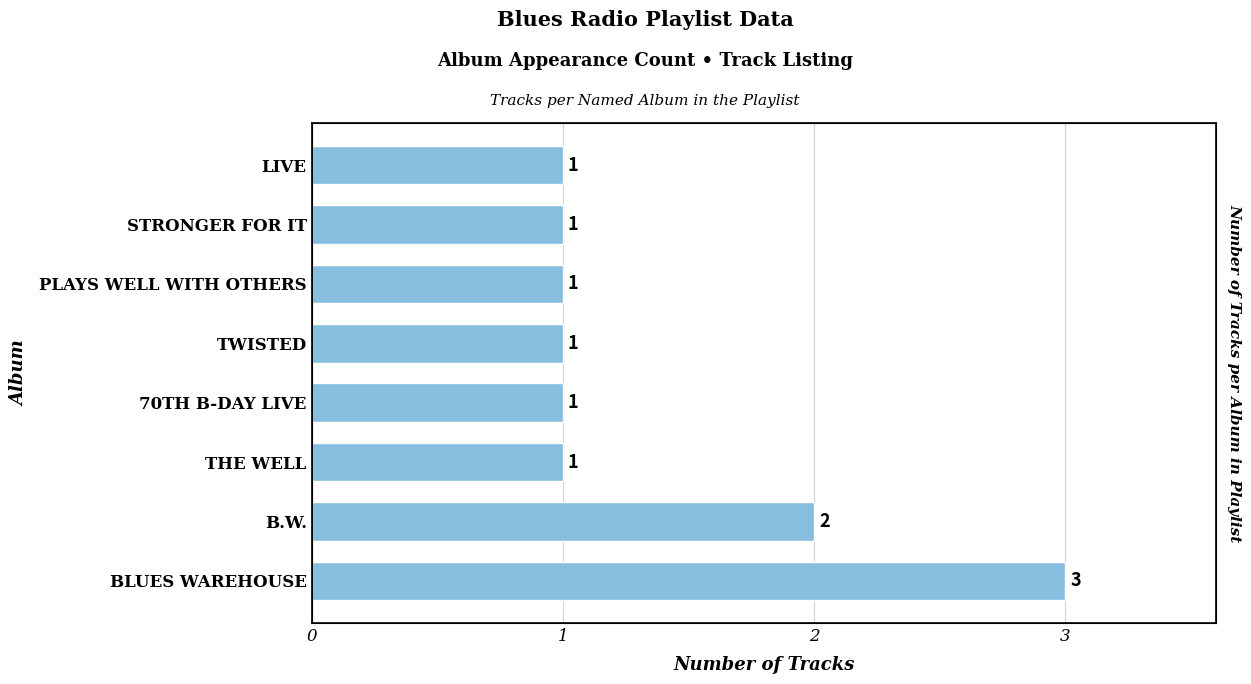

Approximately how many times larger is the value at LIVE compared to 70TH B-DAY LIVE?

1.0